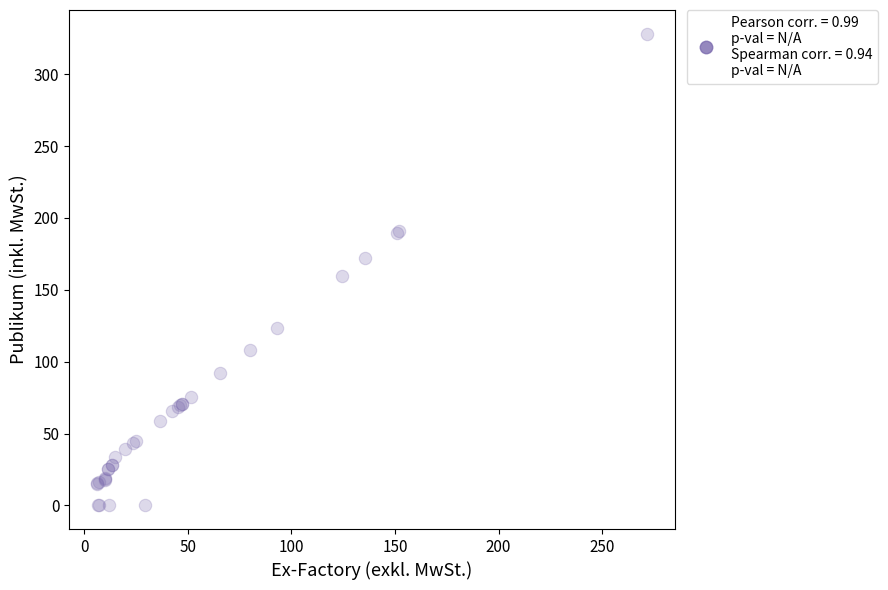

What Y value in the scatter plot is closest to 164?

159.6